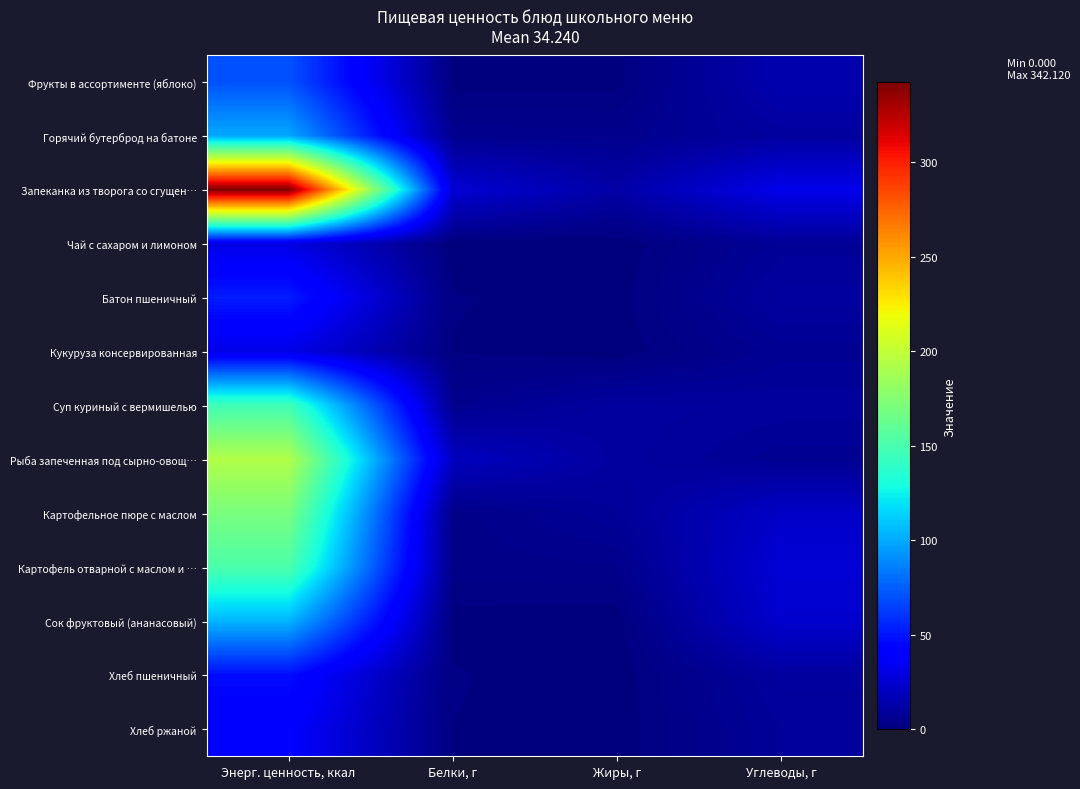

At which category is the sum across all series the highest?

Энерг. ценность, ккал